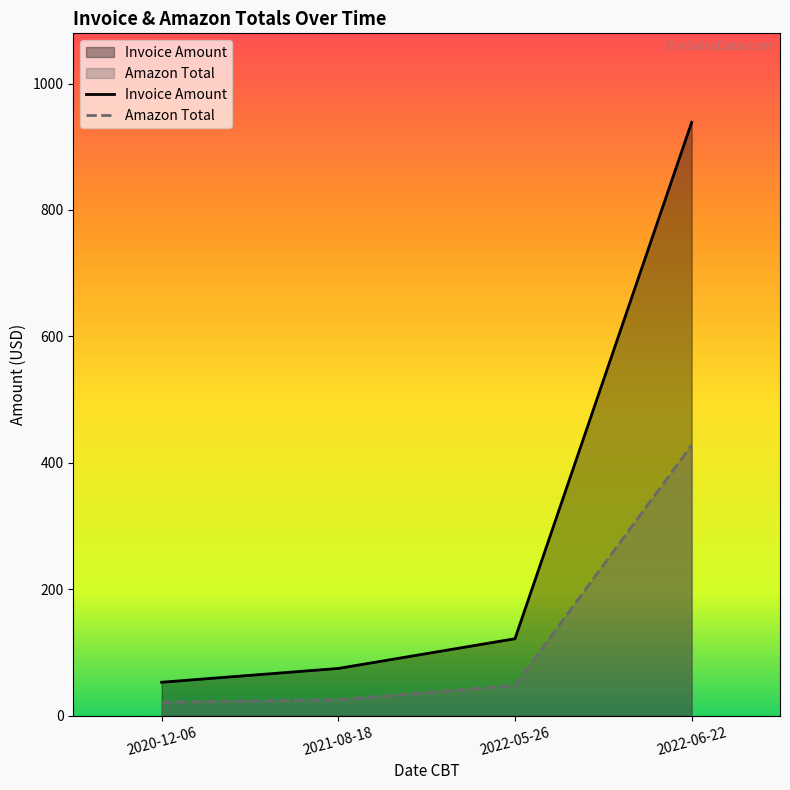

What is the value of the Invoice Amount point at the 2nd from the left?

74.8